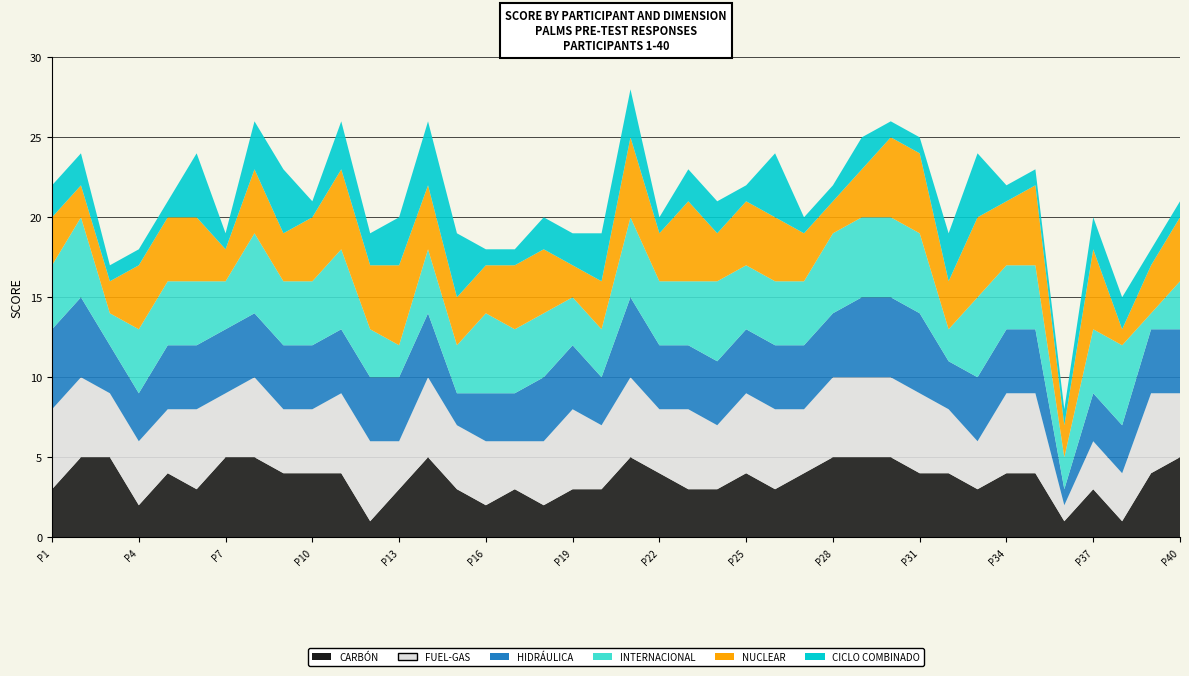

Reading left to right, extract all data points from this chart.

CARBÓN: PALMS_Pre_1=3	PALMS_Pre_2=5	PALMS_Pre_3=5	PALMS_Pre_4=2	PALMS_Pre_5=4	PALMS_Pre_6=3	PALMS_Pre_7=5	PALMS_Pre_8=5	PALMS_Pre_9=4	PALMS_Pre_10=4	PALMS_Pre_11=4	PALMS_Pre_12=1	PALMS_Pre_13=3	PALMS_Pre_14=5	PALMS_Pre_15=3	PALMS_Pre_16=2	PALMS_Pre_17=3	PALMS_Pre_18=2	PALMS_Pre_19=3	PALMS_Pre_20=3	PALMS_Pre_21=5	PALMS_Pre_22=4	PALMS_Pre_23=3	PALMS_Pre_24=3	PALMS_Pre_25=4	PALMS_Pre_26=3	PALMS_Pre_27=4	PALMS_Pre_28=5	PALMS_Pre_29=5	PALMS_Pre_30=5	PALMS_Pre_31=4	PALMS_Pre_32=4	PALMS_Pre_33=3	PALMS_Pre_34=4	PALMS_Pre_35=4	PALMS_Pre_36=1	PALMS_Pre_37=3	PALMS_Pre_38=1	PALMS_Pre_39=4	PALMS_Pre_40=5
FUEL-GAS: PALMS_Pre_1=5	PALMS_Pre_2=5	PALMS_Pre_3=4	PALMS_Pre_4=4	PALMS_Pre_5=4	PALMS_Pre_6=5	PALMS_Pre_7=4	PALMS_Pre_8=5	PALMS_Pre_9=4	PALMS_Pre_10=4	PALMS_Pre_11=5	PALMS_Pre_12=5	PALMS_Pre_13=3	PALMS_Pre_14=5	PALMS_Pre_15=4	PALMS_Pre_16=4	PALMS_Pre_17=3	PALMS_Pre_18=4	PALMS_Pre_19=5	PALMS_Pre_20=4	PALMS_Pre_21=5	PALMS_Pre_22=4	PALMS_Pre_23=5	PALMS_Pre_24=4	PALMS_Pre_25=5	PALMS_Pre_26=5	PALMS_Pre_27=4	PALMS_Pre_28=5	PALMS_Pre_29=5	PALMS_Pre_30=5	PALMS_Pre_31=5	PALMS_Pre_32=4	PALMS_Pre_33=3	PALMS_Pre_34=5	PALMS_Pre_35=5	PALMS_Pre_36=1	PALMS_Pre_37=3	PALMS_Pre_38=3	PALMS_Pre_39=5	PALMS_Pre_40=4
HIDRÁULICA: PALMS_Pre_1=5	PALMS_Pre_2=5	PALMS_Pre_3=3	PALMS_Pre_4=3	PALMS_Pre_5=4	PALMS_Pre_6=4	PALMS_Pre_7=4	PALMS_Pre_8=4	PALMS_Pre_9=4	PALMS_Pre_10=4	PALMS_Pre_11=4	PALMS_Pre_12=4	PALMS_Pre_13=4	PALMS_Pre_14=4	PALMS_Pre_15=2	PALMS_Pre_16=3	PALMS_Pre_17=3	PALMS_Pre_18=4	PALMS_Pre_19=4	PALMS_Pre_20=3	PALMS_Pre_21=5	PALMS_Pre_22=4	PALMS_Pre_23=4	PALMS_Pre_24=4	PALMS_Pre_25=4	PALMS_Pre_26=4	PALMS_Pre_27=4	PALMS_Pre_28=4	PALMS_Pre_29=5	PALMS_Pre_30=5	PALMS_Pre_31=5	PALMS_Pre_32=3	PALMS_Pre_33=4	PALMS_Pre_34=4	PALMS_Pre_35=4	PALMS_Pre_36=1	PALMS_Pre_37=3	PALMS_Pre_38=3	PALMS_Pre_39=4	PALMS_Pre_40=4
INTERNACIONAL: PALMS_Pre_1=4	PALMS_Pre_2=5	PALMS_Pre_3=2	PALMS_Pre_4=4	PALMS_Pre_5=4	PALMS_Pre_6=4	PALMS_Pre_7=3	PALMS_Pre_8=5	PALMS_Pre_9=4	PALMS_Pre_10=4	PALMS_Pre_11=5	PALMS_Pre_12=3	PALMS_Pre_13=2	PALMS_Pre_14=4	PALMS_Pre_15=3	PALMS_Pre_16=5	PALMS_Pre_17=4	PALMS_Pre_18=4	PALMS_Pre_19=3	PALMS_Pre_20=3	PALMS_Pre_21=5	PALMS_Pre_22=4	PALMS_Pre_23=4	PALMS_Pre_24=5	PALMS_Pre_25=4	PALMS_Pre_26=4	PALMS_Pre_27=4	PALMS_Pre_28=5	PALMS_Pre_29=5	PALMS_Pre_30=5	PALMS_Pre_31=5	PALMS_Pre_32=2	PALMS_Pre_33=5	PALMS_Pre_34=4	PALMS_Pre_35=4	PALMS_Pre_36=2	PALMS_Pre_37=4	PALMS_Pre_38=5	PALMS_Pre_39=1	PALMS_Pre_40=3
NUCLEAR: PALMS_Pre_1=3	PALMS_Pre_2=2	PALMS_Pre_3=2	PALMS_Pre_4=4	PALMS_Pre_5=4	PALMS_Pre_6=4	PALMS_Pre_7=2	PALMS_Pre_8=4	PALMS_Pre_9=3	PALMS_Pre_10=4	PALMS_Pre_11=5	PALMS_Pre_12=4	PALMS_Pre_13=5	PALMS_Pre_14=4	PALMS_Pre_15=3	PALMS_Pre_16=3	PALMS_Pre_17=4	PALMS_Pre_18=4	PALMS_Pre_19=2	PALMS_Pre_20=3	PALMS_Pre_21=5	PALMS_Pre_22=3	PALMS_Pre_23=5	PALMS_Pre_24=3	PALMS_Pre_25=4	PALMS_Pre_26=4	PALMS_Pre_27=3	PALMS_Pre_28=2	PALMS_Pre_29=3	PALMS_Pre_30=5	PALMS_Pre_31=5	PALMS_Pre_32=3	PALMS_Pre_33=5	PALMS_Pre_34=4	PALMS_Pre_35=5	PALMS_Pre_36=2	PALMS_Pre_37=5	PALMS_Pre_38=1	PALMS_Pre_39=3	PALMS_Pre_40=4
CICLO COMBINADO: PALMS_Pre_1=2	PALMS_Pre_2=2	PALMS_Pre_3=1	PALMS_Pre_4=1	PALMS_Pre_5=1	PALMS_Pre_6=4	PALMS_Pre_7=1	PALMS_Pre_8=3	PALMS_Pre_9=4	PALMS_Pre_10=1	PALMS_Pre_11=3	PALMS_Pre_12=2	PALMS_Pre_13=3	PALMS_Pre_14=4	PALMS_Pre_15=4	PALMS_Pre_16=1	PALMS_Pre_17=1	PALMS_Pre_18=2	PALMS_Pre_19=2	PALMS_Pre_20=3	PALMS_Pre_21=3	PALMS_Pre_22=1	PALMS_Pre_23=2	PALMS_Pre_24=2	PALMS_Pre_25=1	PALMS_Pre_26=4	PALMS_Pre_27=1	PALMS_Pre_28=1	PALMS_Pre_29=2	PALMS_Pre_30=1	PALMS_Pre_31=1	PALMS_Pre_32=3	PALMS_Pre_33=4	PALMS_Pre_34=1	PALMS_Pre_35=1	PALMS_Pre_36=1	PALMS_Pre_37=2	PALMS_Pre_38=2	PALMS_Pre_39=1	PALMS_Pre_40=1